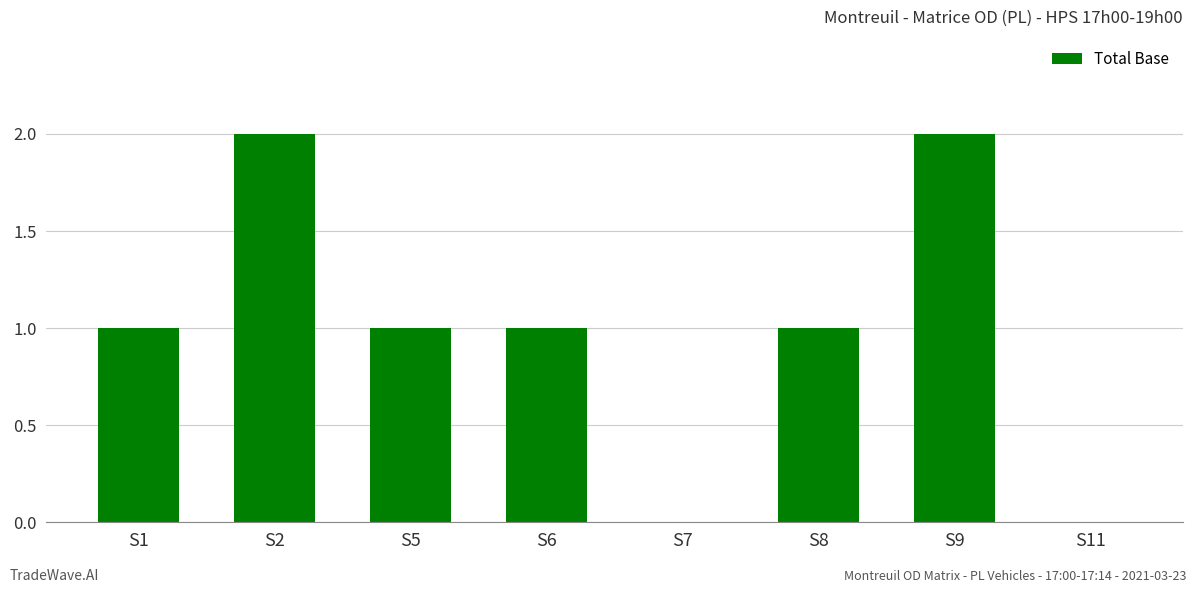

What value does the data have at S5?

1